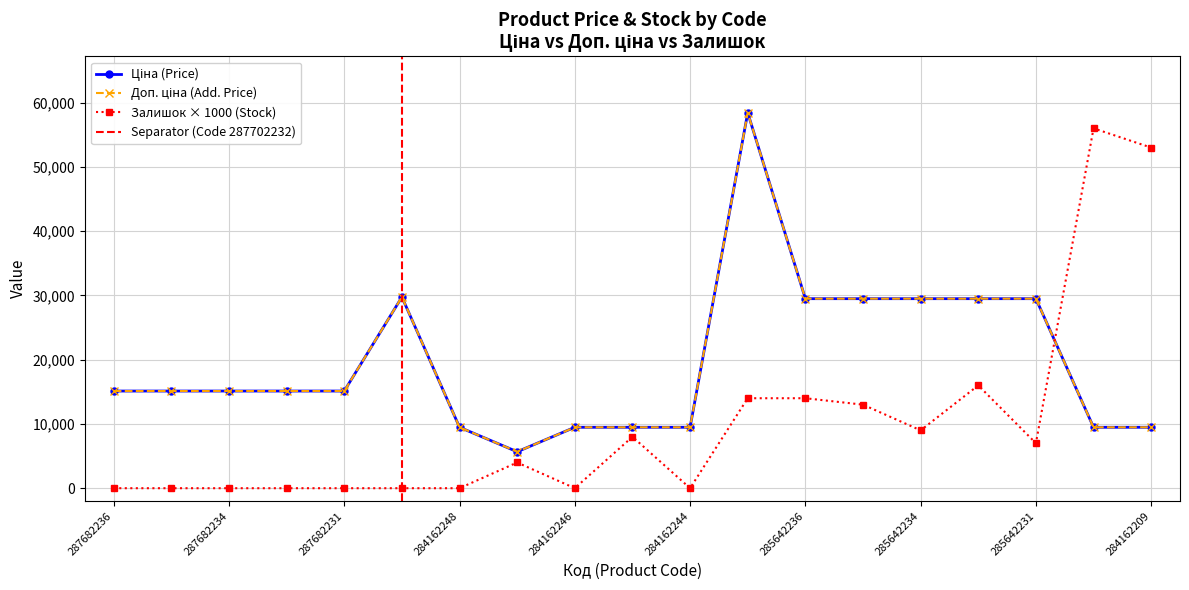

How many data points in Залишок are less than 4000?

9